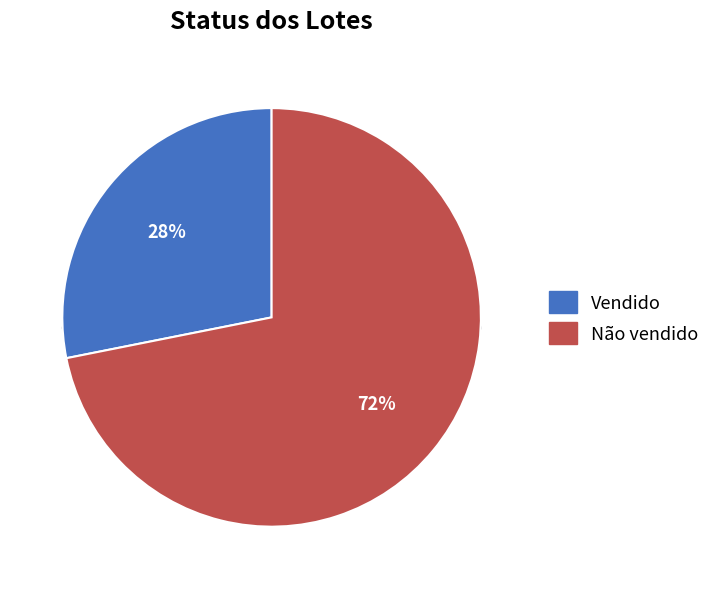

To the nearest percent, what is the combined percentage of Vendido and Não vendido?

100%